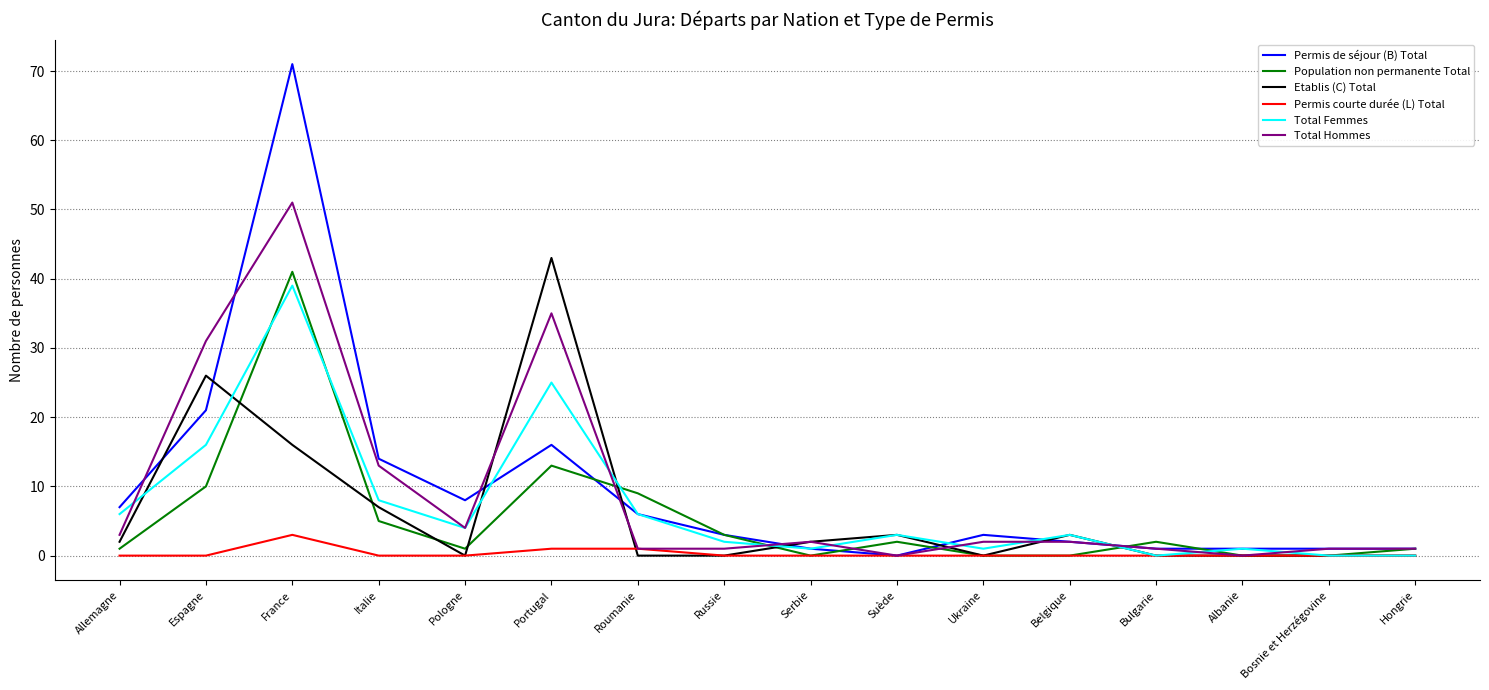

What is the maximum value shown in the chart?

71